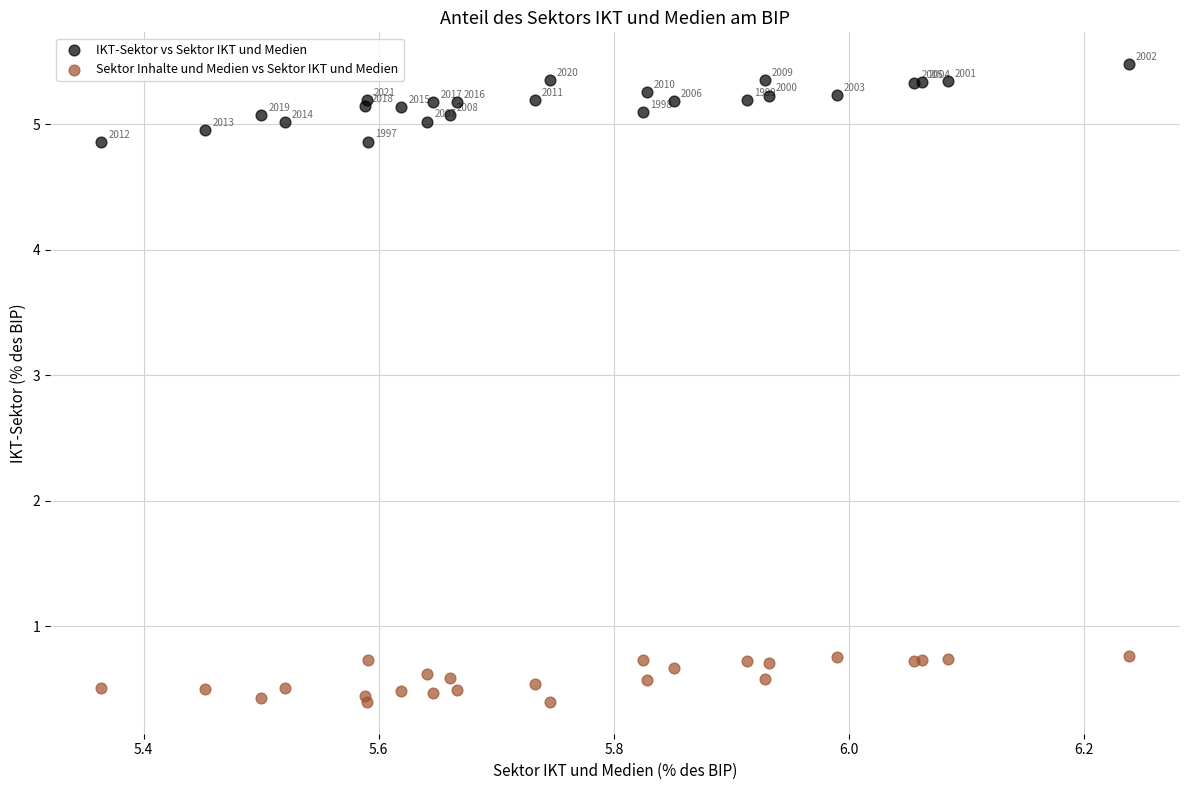

Across all series, what Y value is closest to 2?

0.8